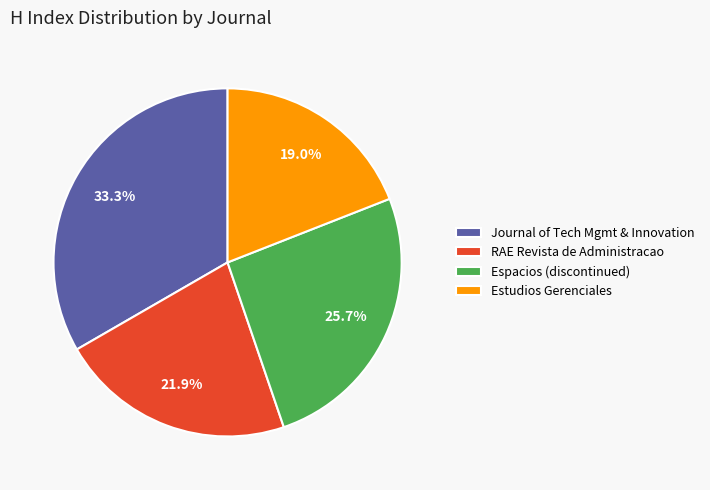

Rank the categories by value from highest to lowest.

Journal of Tech Mgmt & Innovation, Espacios (discontinued), RAE Revista de Administracao, Estudios Gerenciales